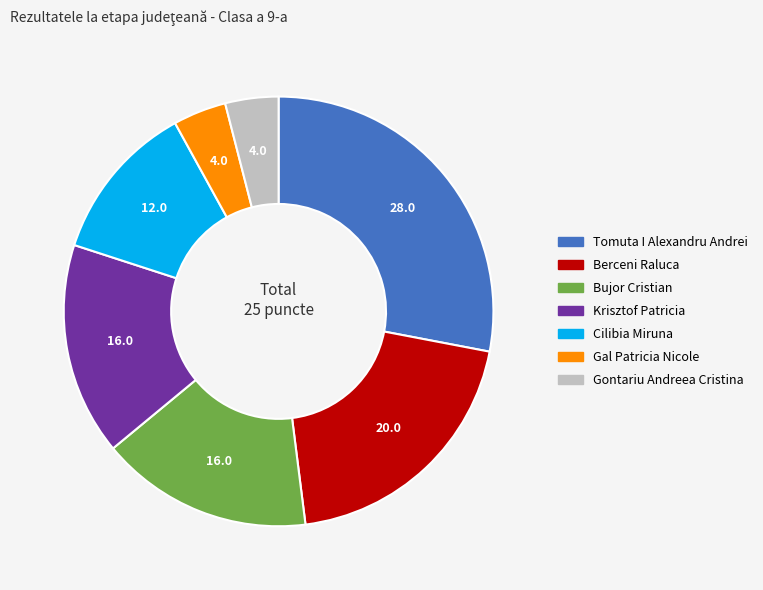

Does any single category account for the majority?

No